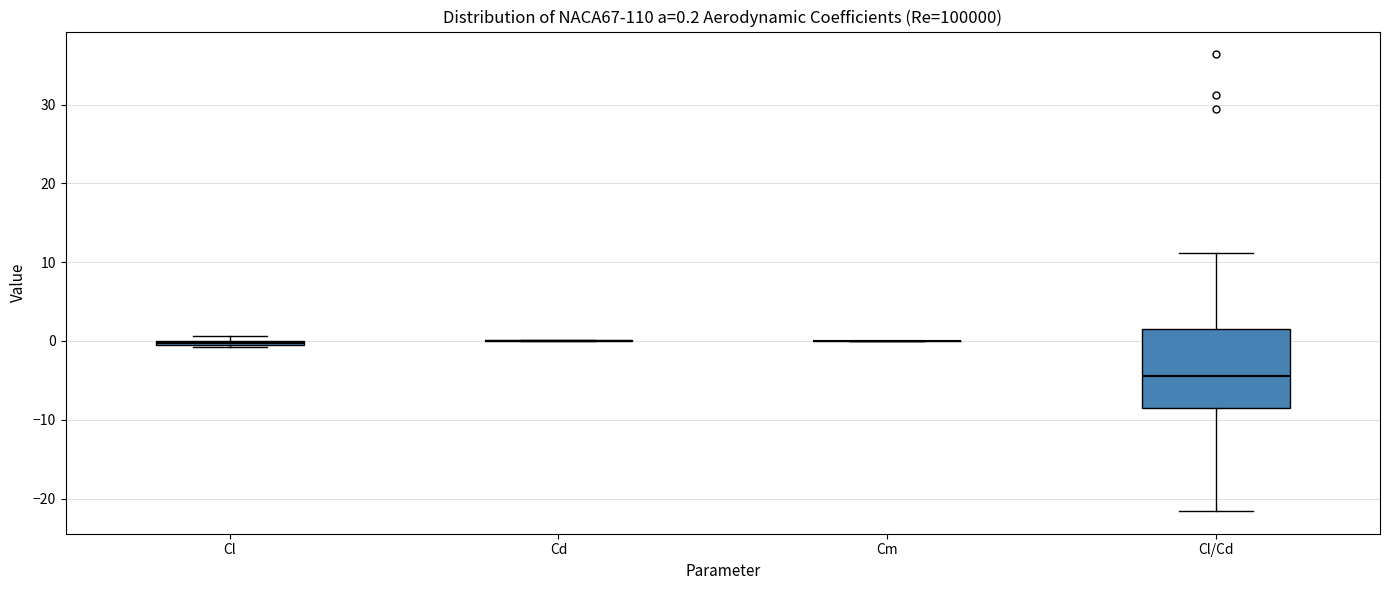

Which box is the tallest, from its lower edge to its upper edge?

Cl/Cd